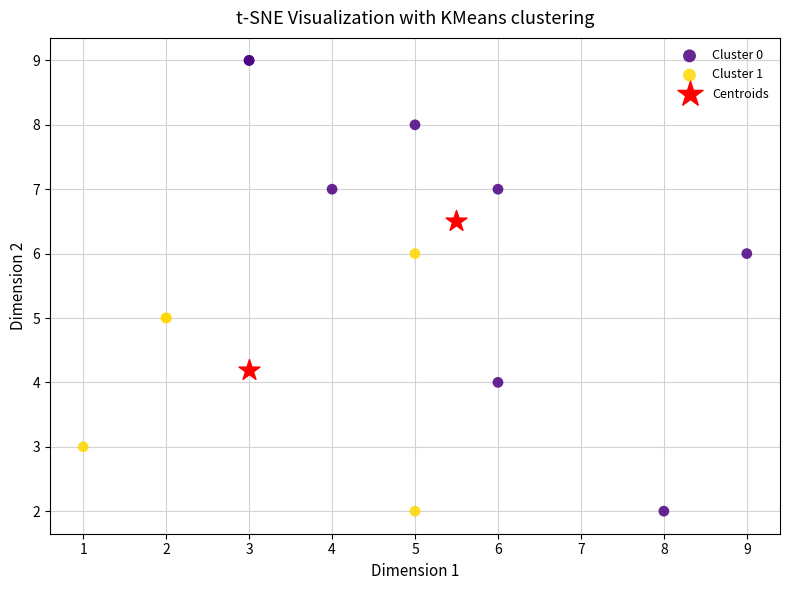

What are all the series names shown in the legend?

Cluster 0, Cluster 1, Centroids